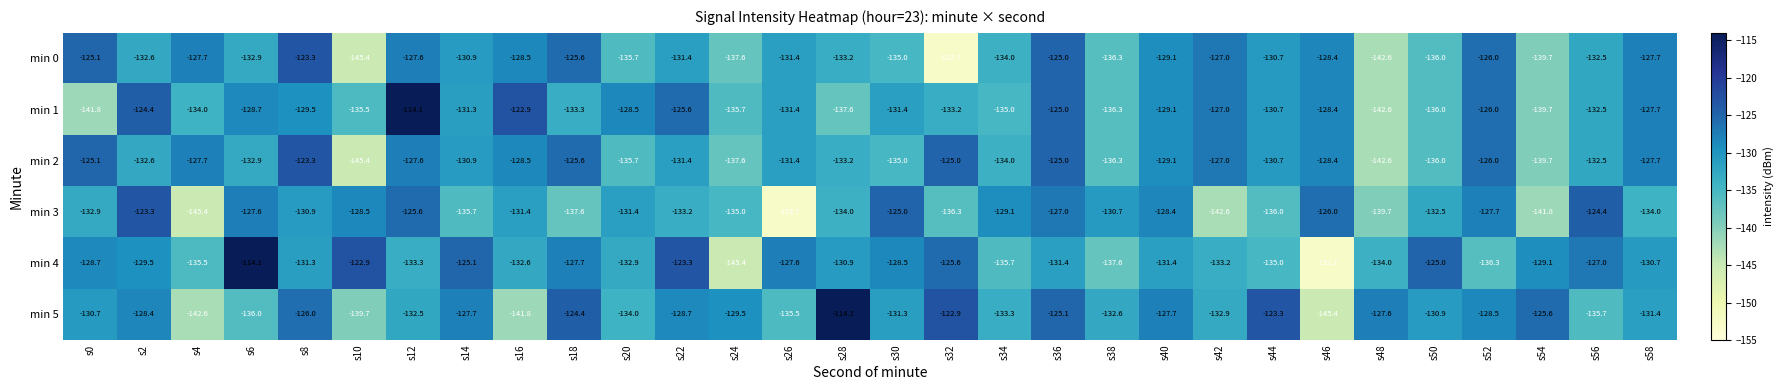

How many data points in min 5 are above -130?

14